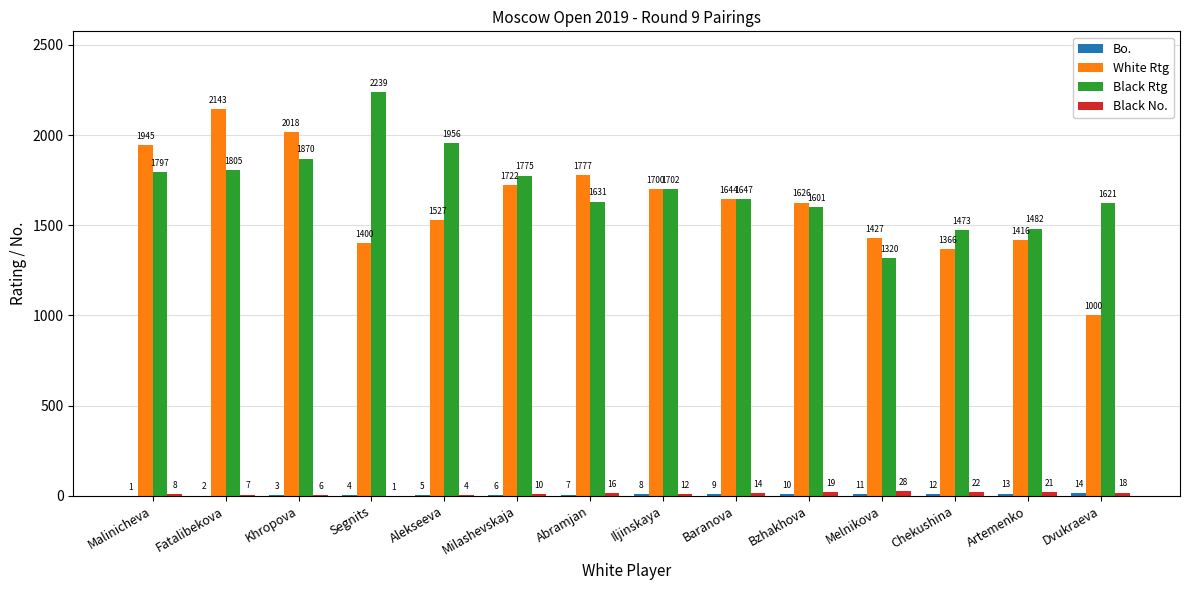

How many distinct data groups are displayed?

4